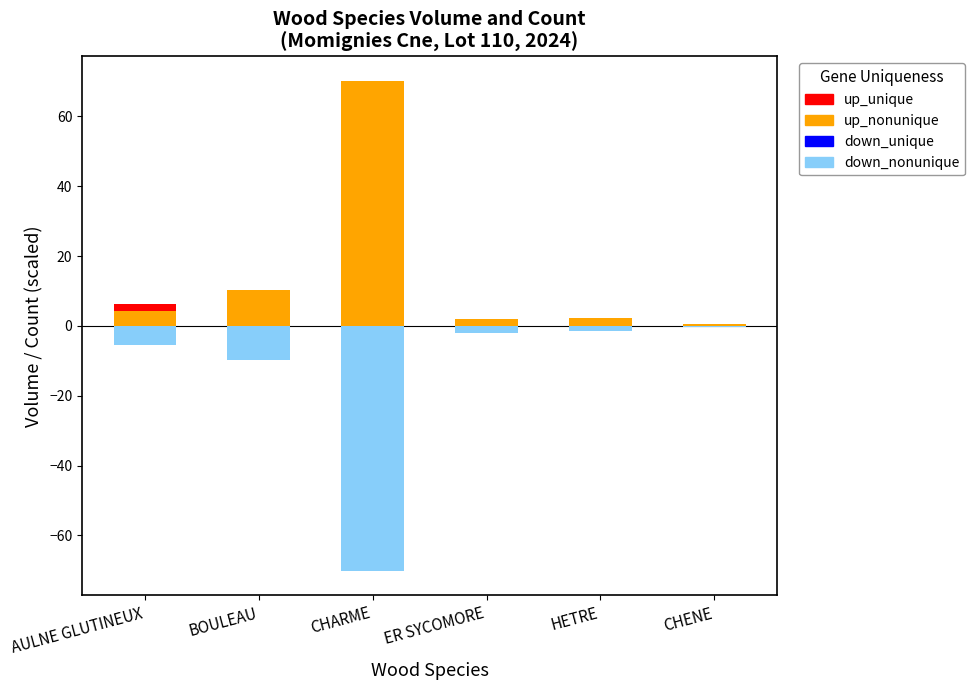

The value of produit_nbre (count, scaled) at HETRE is -1.9. True or false?

False